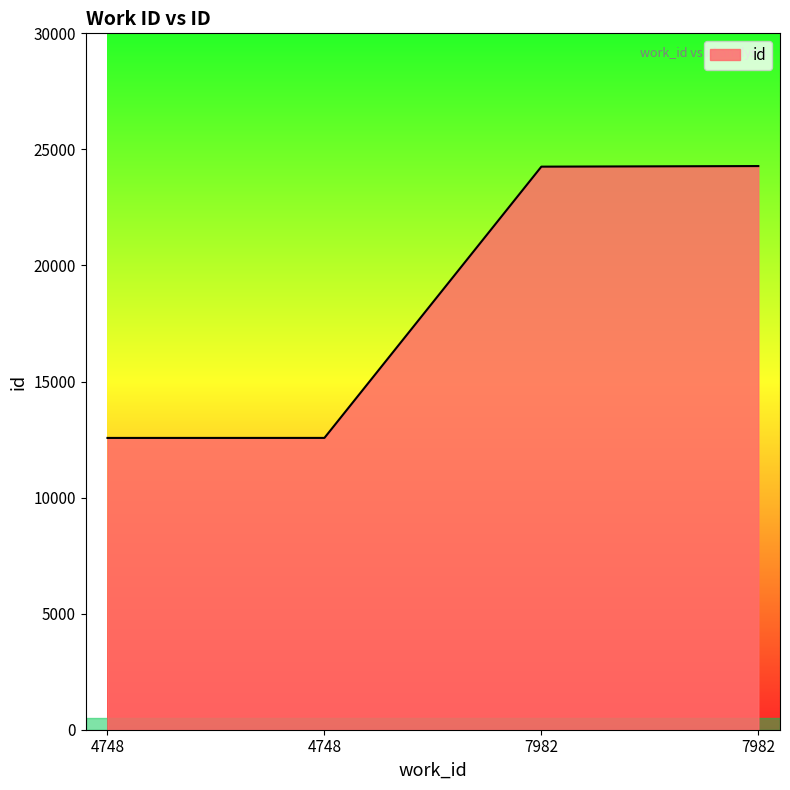

Reading left to right, list all the values displayed in this chart.

12570	12571	24257	24282